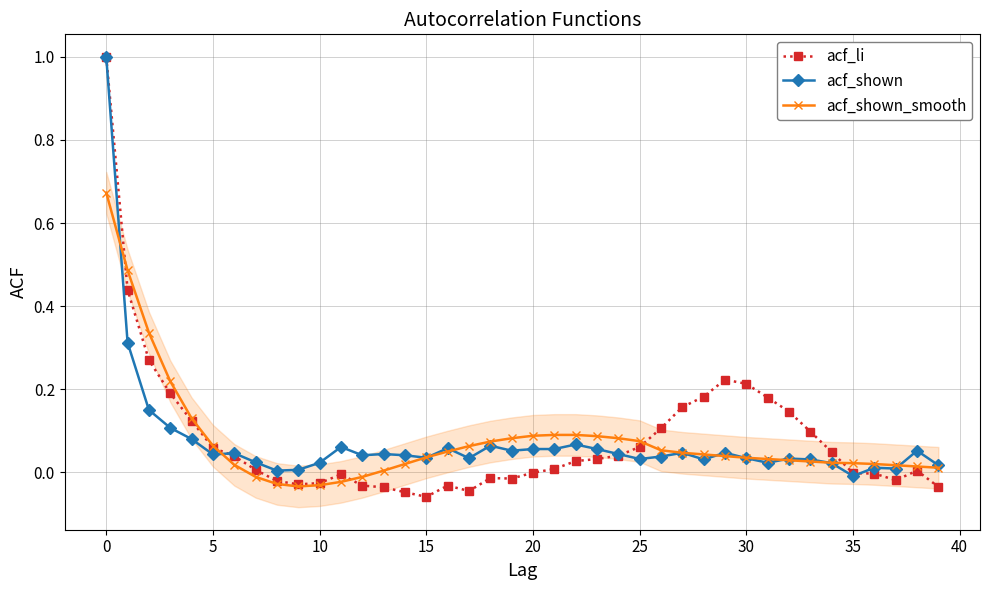

Reading right to left, list all the values displayed in this chart.

acf_li: -0.0	0.0	-0.0	-0.0	-0.0	0.0	0.1	0.1	0.2	0.2	0.2	0.2	0.2	0.1	0.1	0.0	0.0	0.0	0.0	-0.0	-0.0	-0.0	-0.0	-0.0	-0.1	-0.0	-0.0	-0.0	-0.0	-0.0	-0.0	-0.0	0.0	0.0	0.1	0.1	0.2	0.3	0.4	1.0
acf_shown: 0.0	0.1	0.0	0.0	-0.0	0.0	0.0	0.0	0.0	0.0	0.0	0.0	0.0	0.0	0.0	0.0	0.1	0.1	0.1	0.1	0.1	0.1	0.0	0.1	0.0	0.0	0.0	0.0	0.1	0.0	0.0	0.0	0.0	0.0	0.0	0.1	0.1	0.1	0.3	1.0
acf_shown_smooth: 0.0	0.0	0.0	0.0	0.0	0.0	0.0	0.0	0.0	0.0	0.0	0.0	0.0	0.1	0.1	0.1	0.1	0.1	0.1	0.1	0.1	0.1	0.1	0.1	0.0	0.0	0.0	-0.0	-0.0	-0.0	-0.0	-0.0	-0.0	0.0	0.1	0.1	0.2	0.3	0.5	0.7